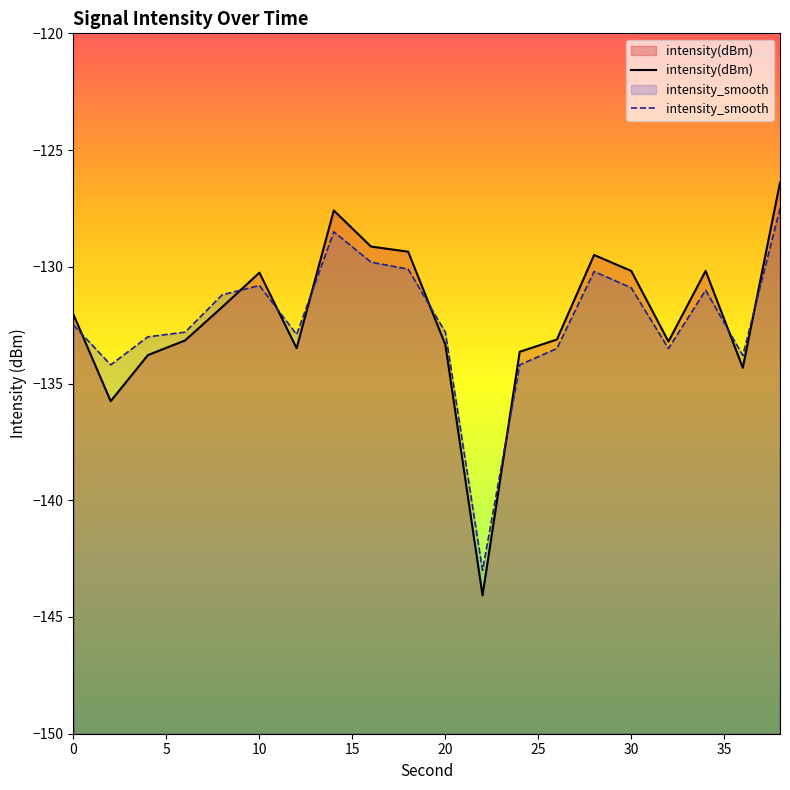

What is the difference between the maximum and minimum values in the intensity_smooth series?

15.5